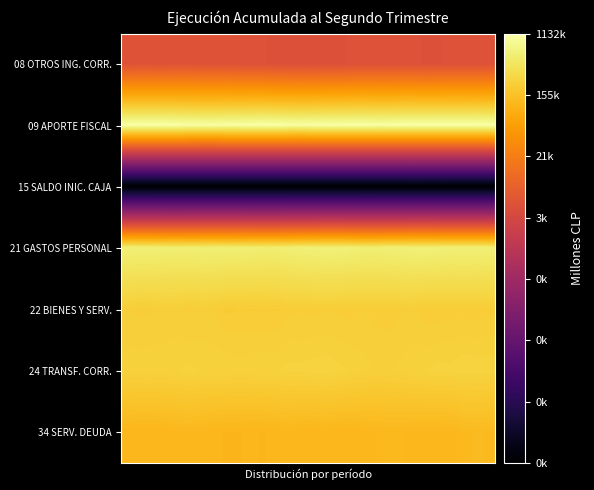

How many categories are shown in the chart?

30